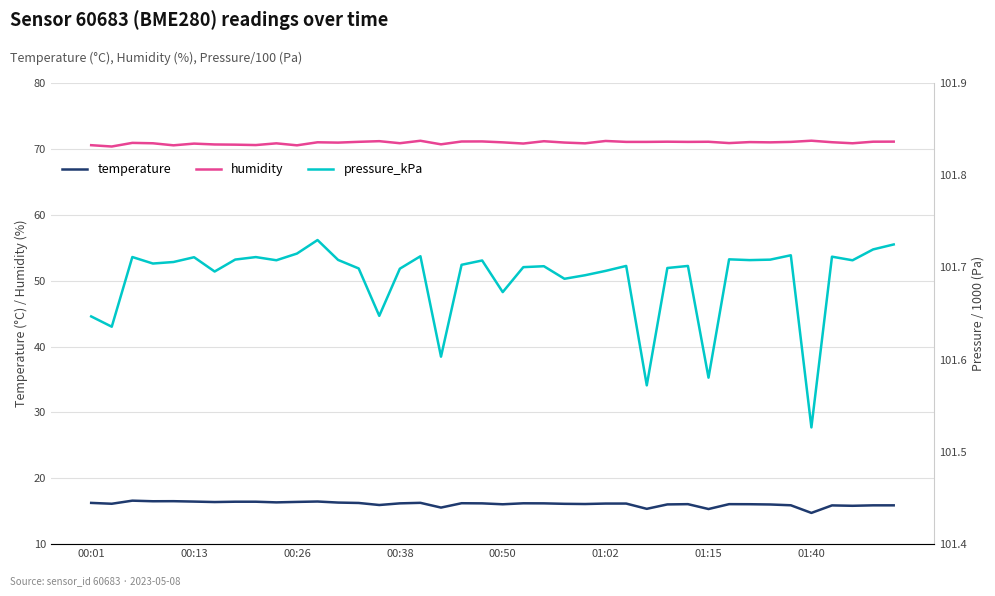

Reading right to left, list all the values displayed in this chart.

temperature: 15.9	15.9	15.8	15.9	14.7	15.9	16.0	16.1	16.1	15.3	16.1	16.0	15.4	16.2	16.2	16.1	16.1	16.2	16.2	16.1	16.2	16.2	15.6	16.3	16.2	15.9	16.2	16.3	16.5	16.4	16.3	16.4	16.4	16.4	16.5	16.5	16.5	16.6	16.1	16.3
humidity: 71.1	71.1	70.8	71.0	71.2	71.1	71.0	71.0	70.9	71.1	71.1	71.1	71.1	71.1	71.2	70.8	71.0	71.2	70.8	71.0	71.1	71.1	70.7	71.2	70.9	71.2	71.1	71.0	71.0	70.5	70.8	70.6	70.6	70.7	70.8	70.5	70.8	70.9	70.4	70.6
pressure_kPa: 101.7	101.7	101.7	101.7	101.5	101.7	101.7	101.7	101.7	101.6	101.7	101.7	101.6	101.7	101.7	101.7	101.7	101.7	101.7	101.7	101.7	101.7	101.6	101.7	101.7	101.6	101.7	101.7	101.7	101.7	101.7	101.7	101.7	101.7	101.7	101.7	101.7	101.7	101.6	101.6